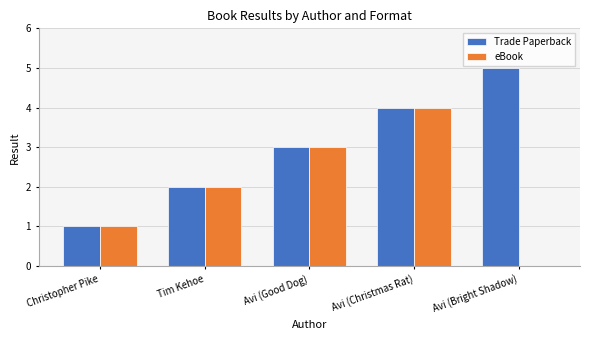

The value of eBook at Avi (Good Dog) is 1. True or false?

False